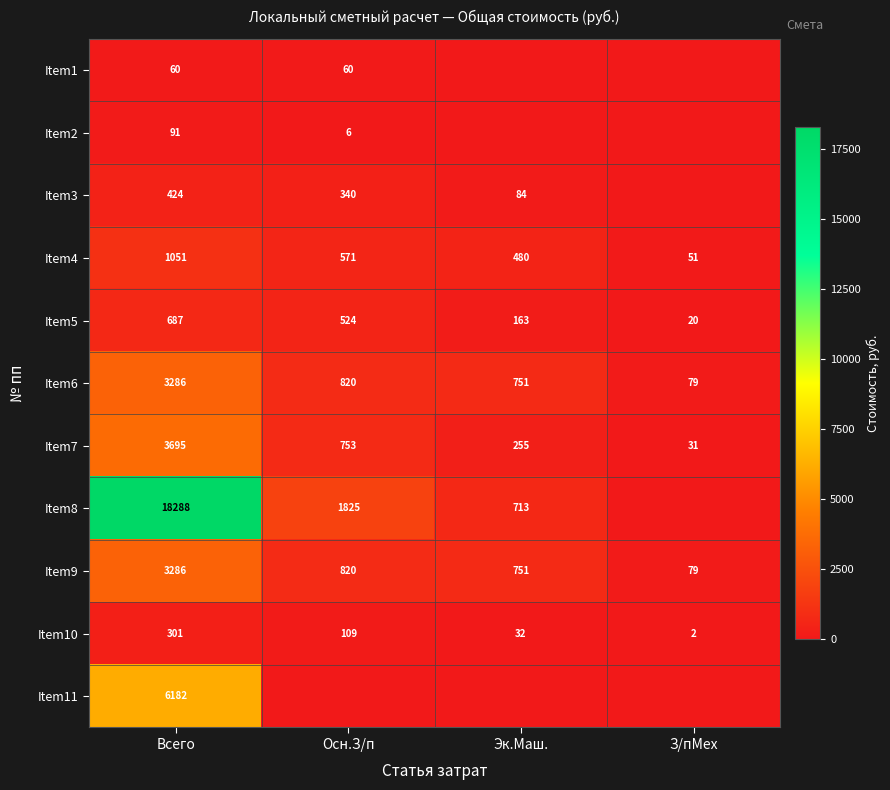

What is the difference between the highest and lowest values at Всего?

18228